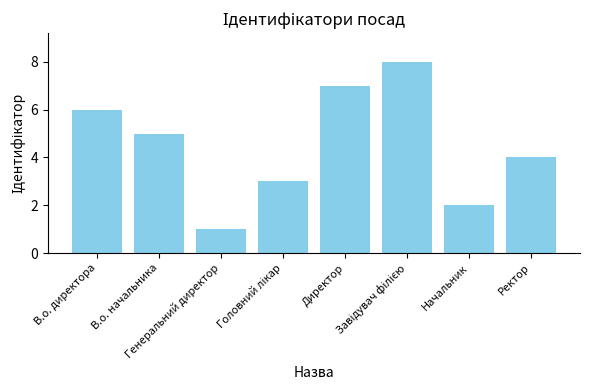

What is the value of the 8th bar from the left?

4